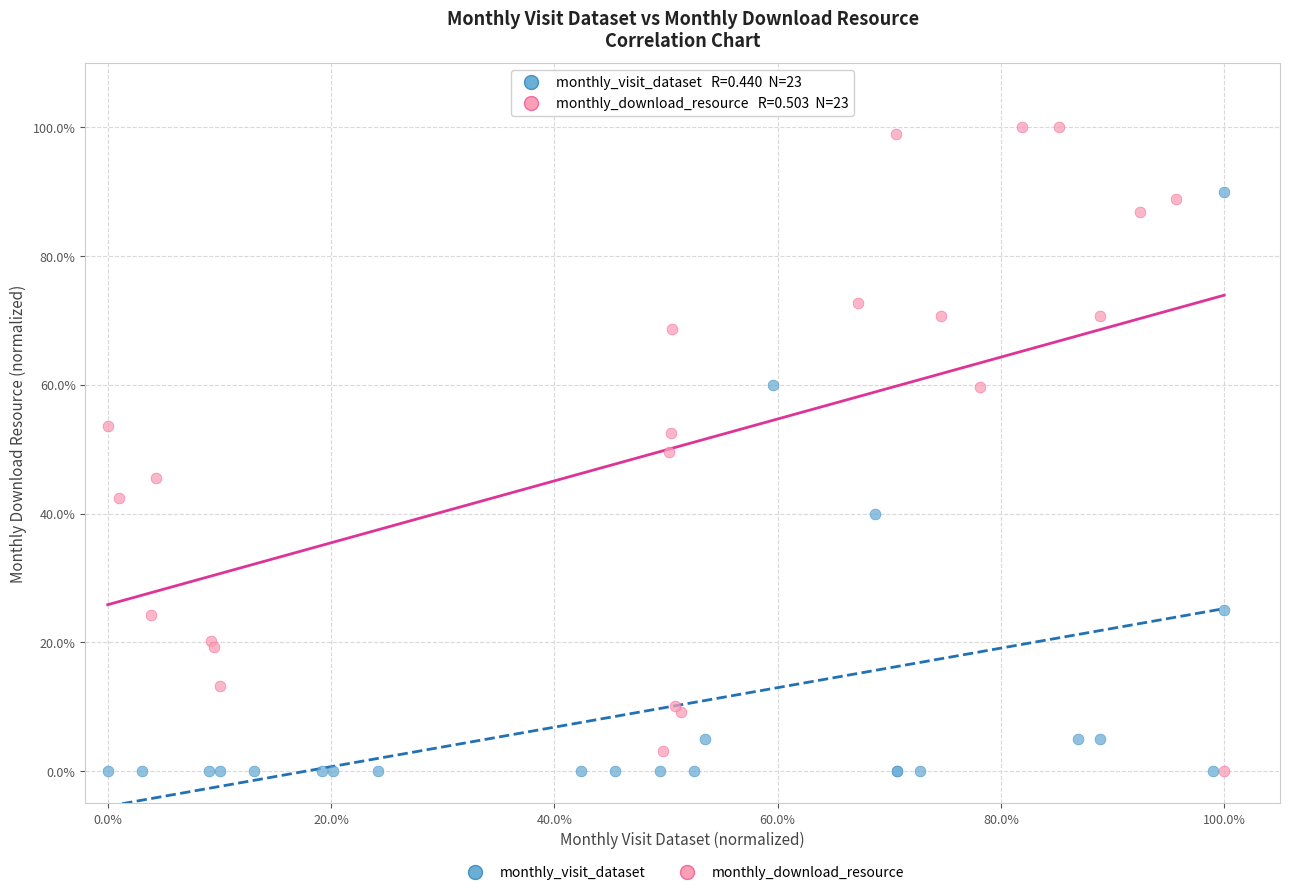

What are all the series names shown in the legend?

monthly_visit_dataset, monthly_download_resource